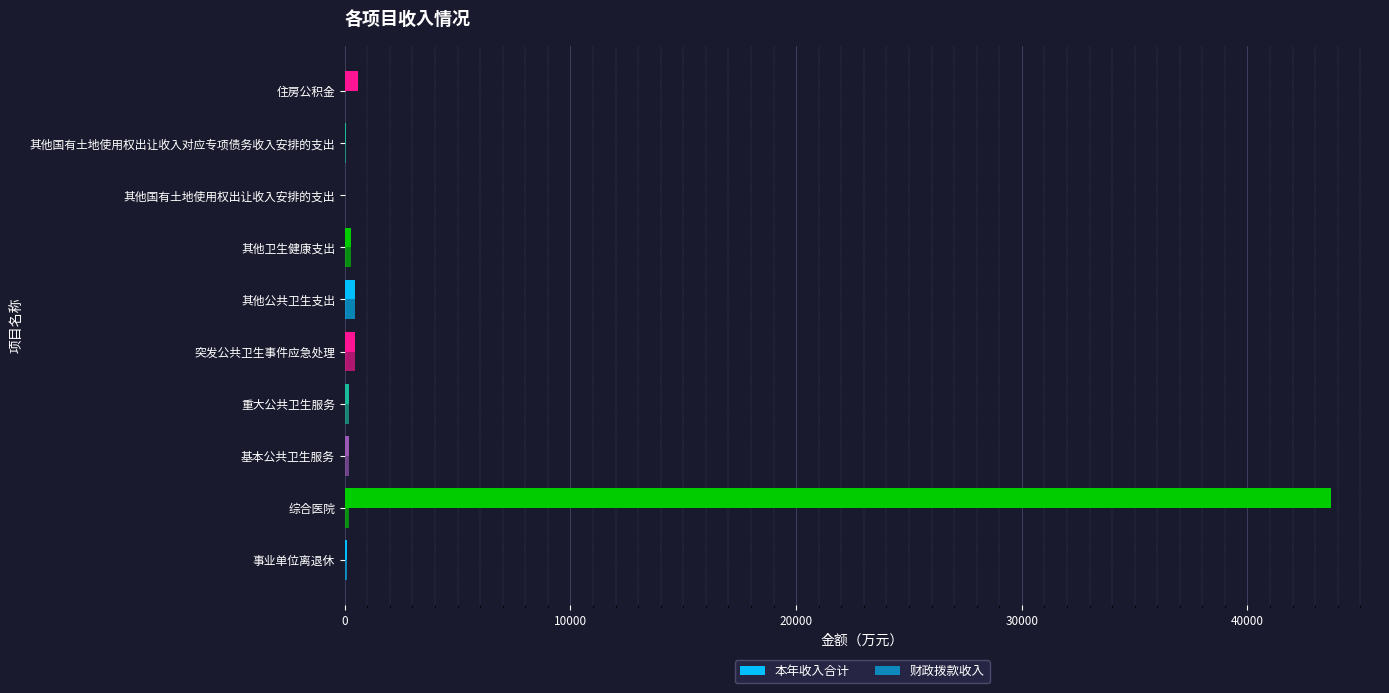

Which series has the widest spread of values?

本年收入合计